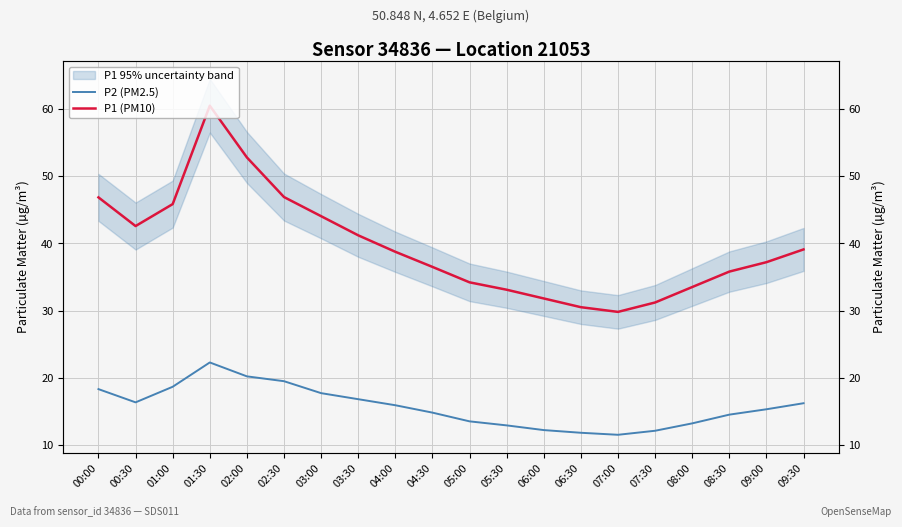

At how many categories does at least one series exceed 17?

20